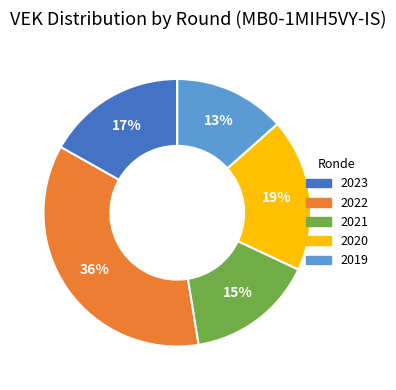

To the nearest percent, what is the average slice percentage?

20%